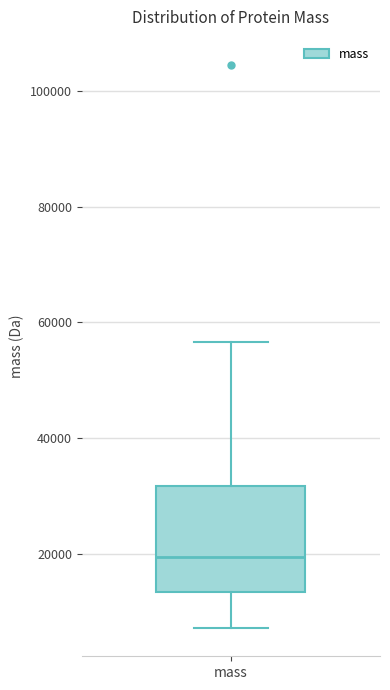

Where does the lower whisker of the box for mass end on the y-axis? The values are not printed on the chart, so give them approximately, as read against the axis.

8000